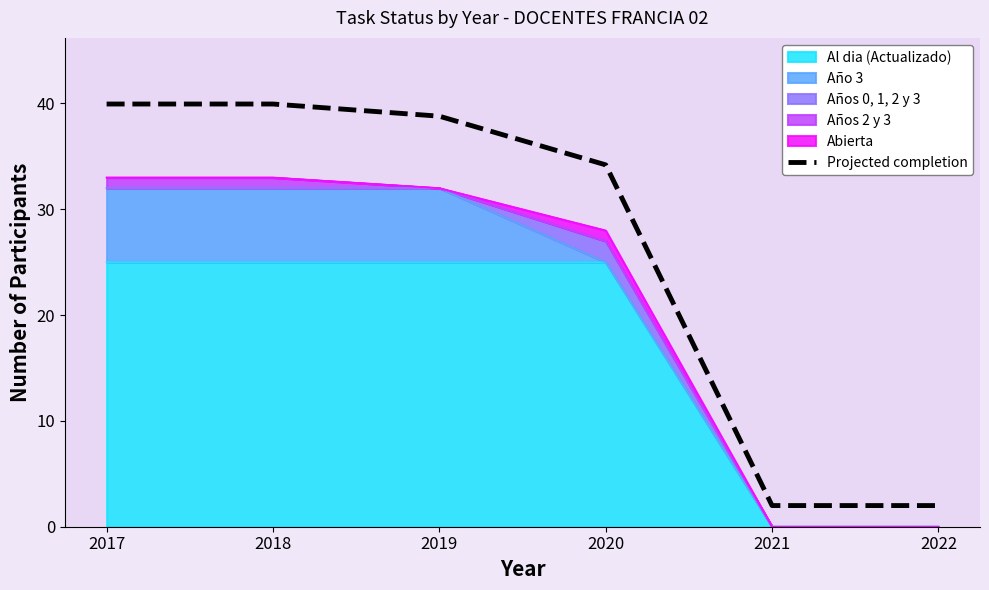

What is the ratio of the value at 2020 to the value at 2021?

17.1